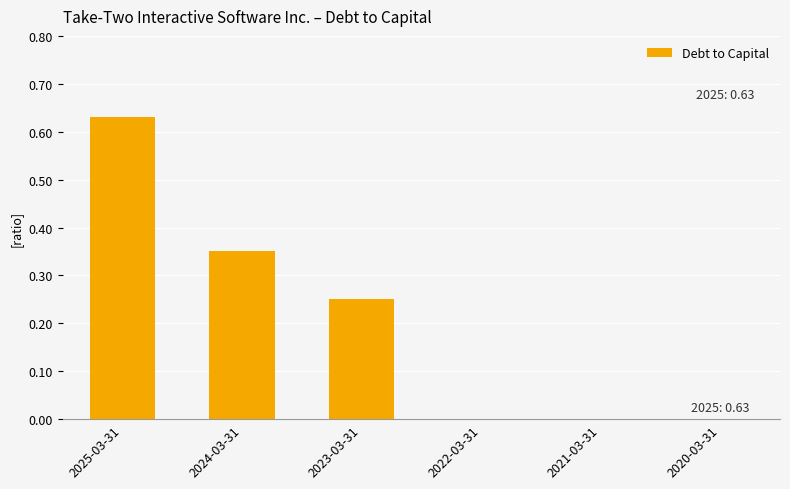

What is the sum of the values at 2025-03-31 and 2023-03-31?

0.9